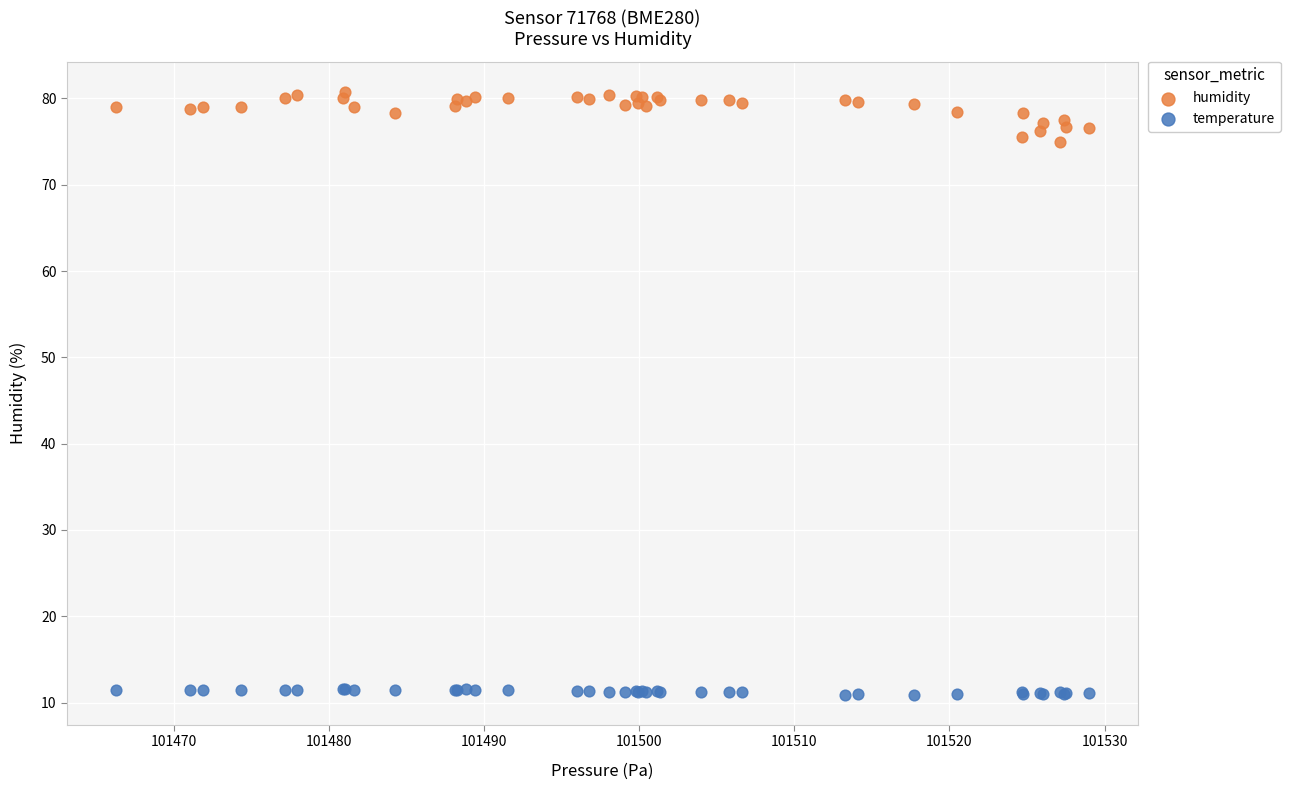

What are all the series names shown in the legend?

humidity, temperature